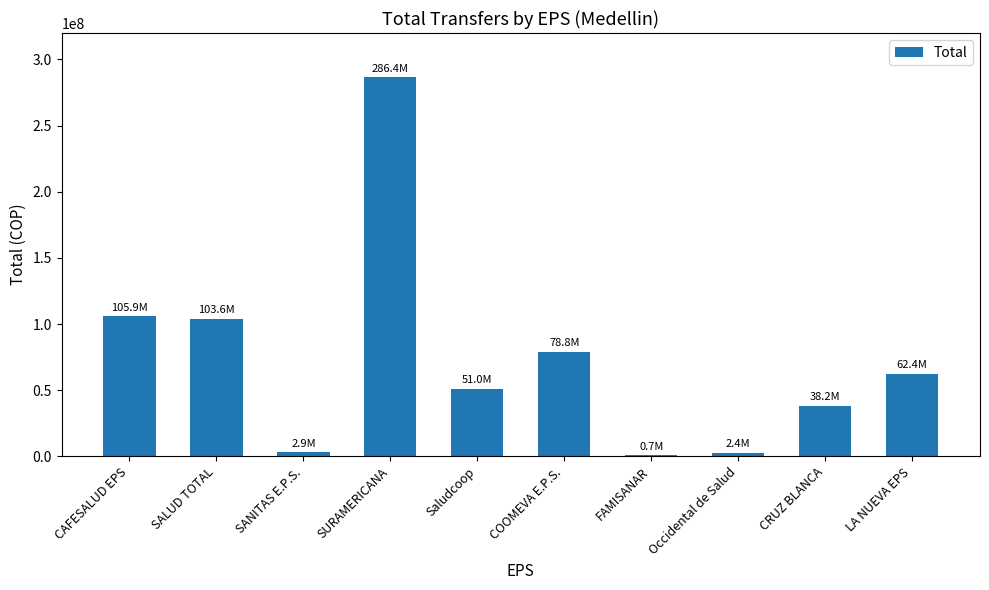

What value does the data have at SALUD TOTAL?

103615269